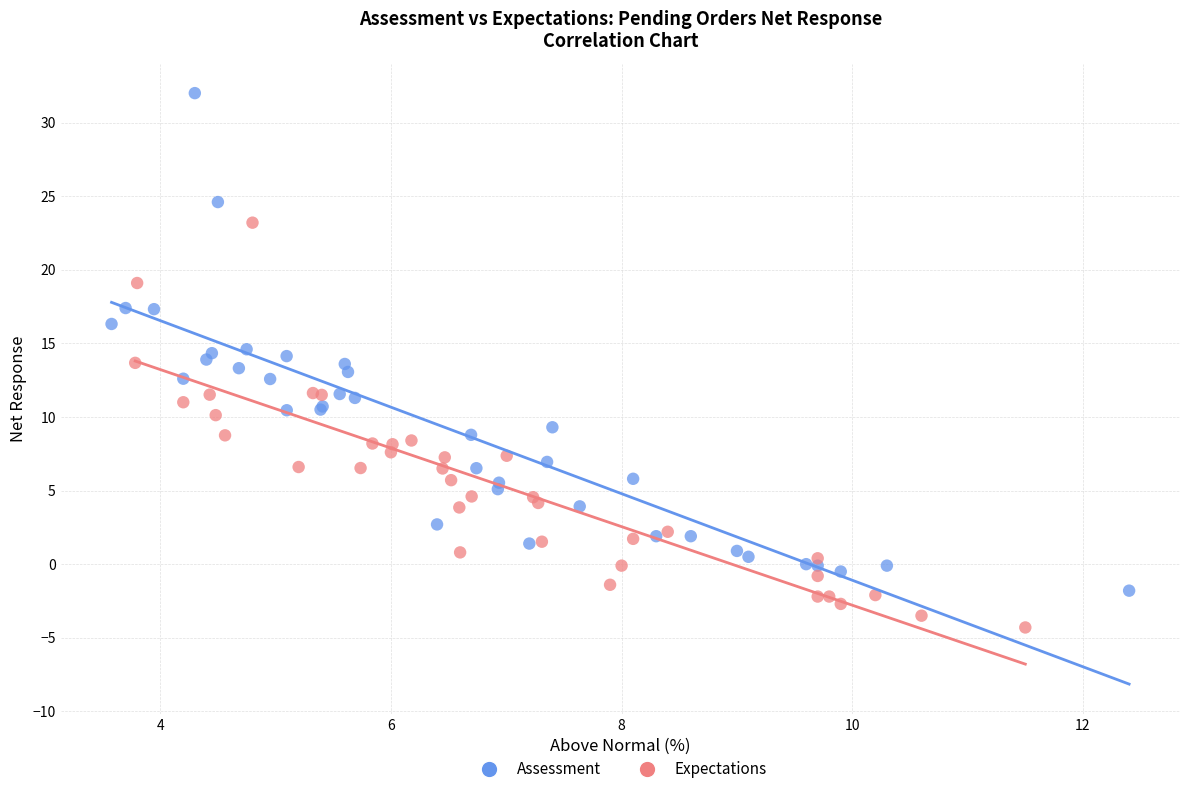

Which series contains the highest Y value?

Assessment